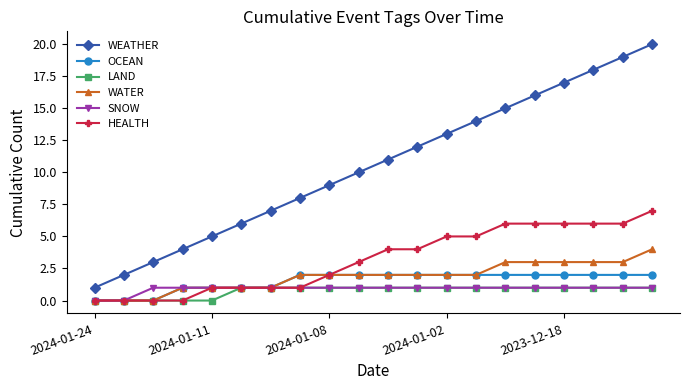

What is the difference between the maximum and second lowest values in the WEATHER series?

18